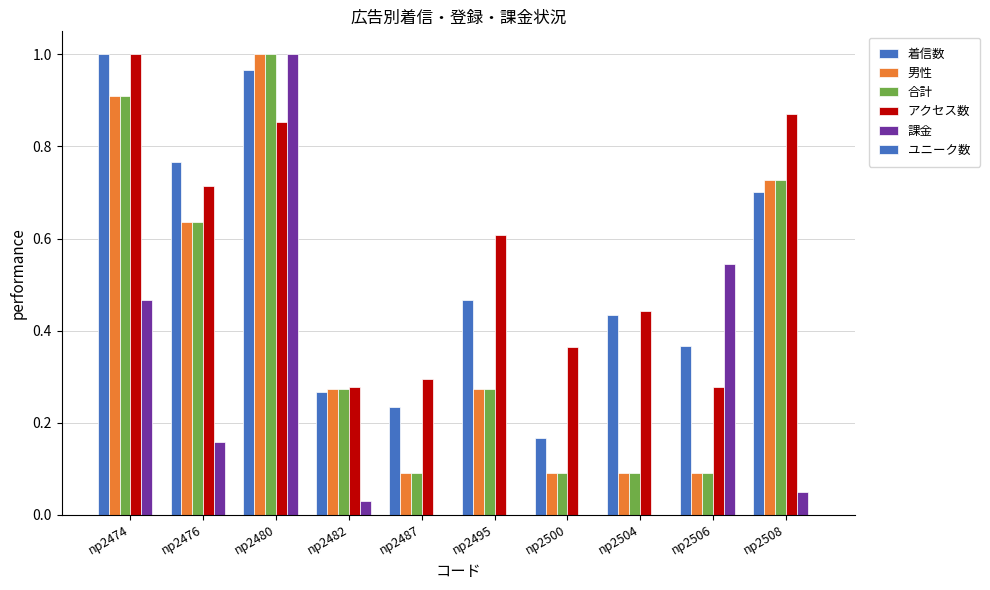

Rank the categories by 男性 value from lowest to highest.

np2487, np2500, np2504, np2506, np2482, np2495, np2476, np2508, np2474, np2480